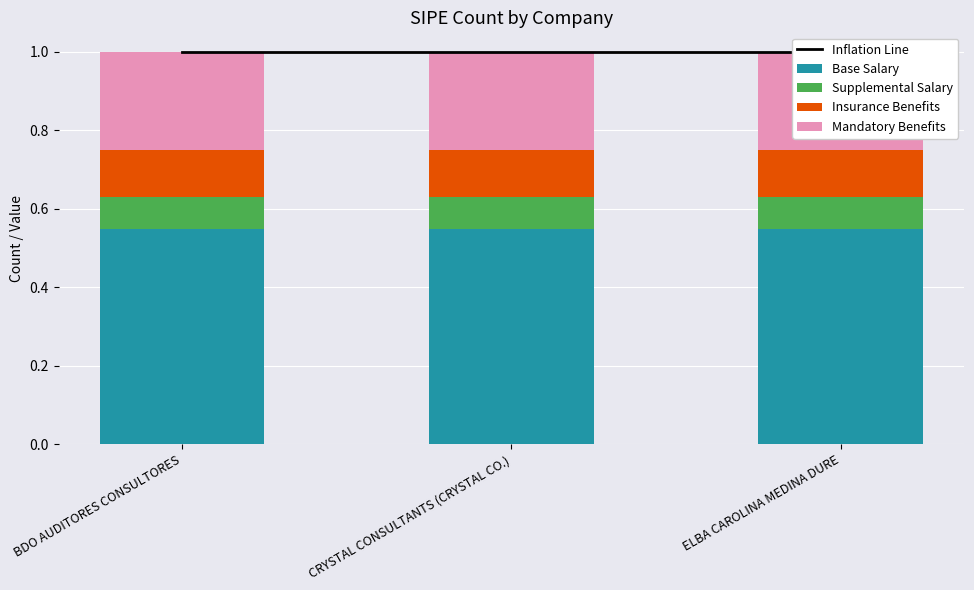

What is the maximum value for Mandatory Benefits?

0.2